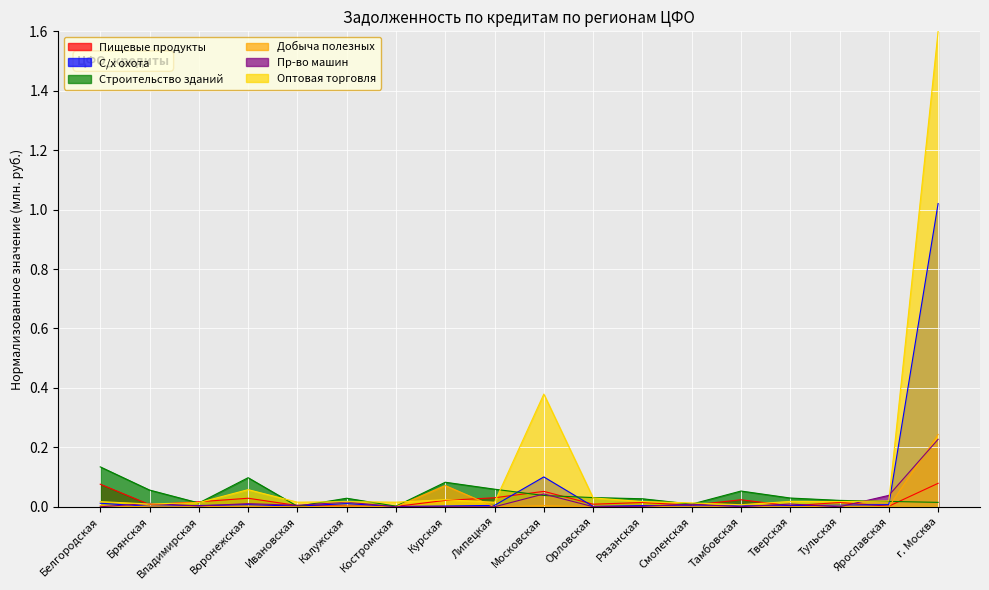

What position from the right is Рязанская?

7